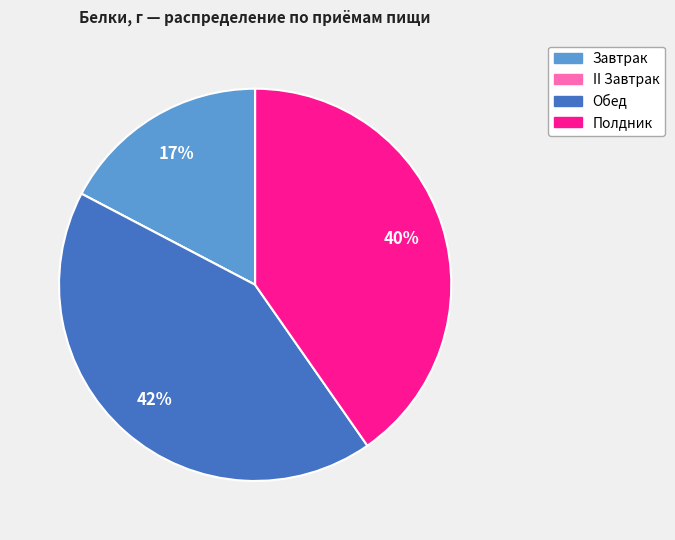

Is it true that Завтрак is 17% of the pie?

True